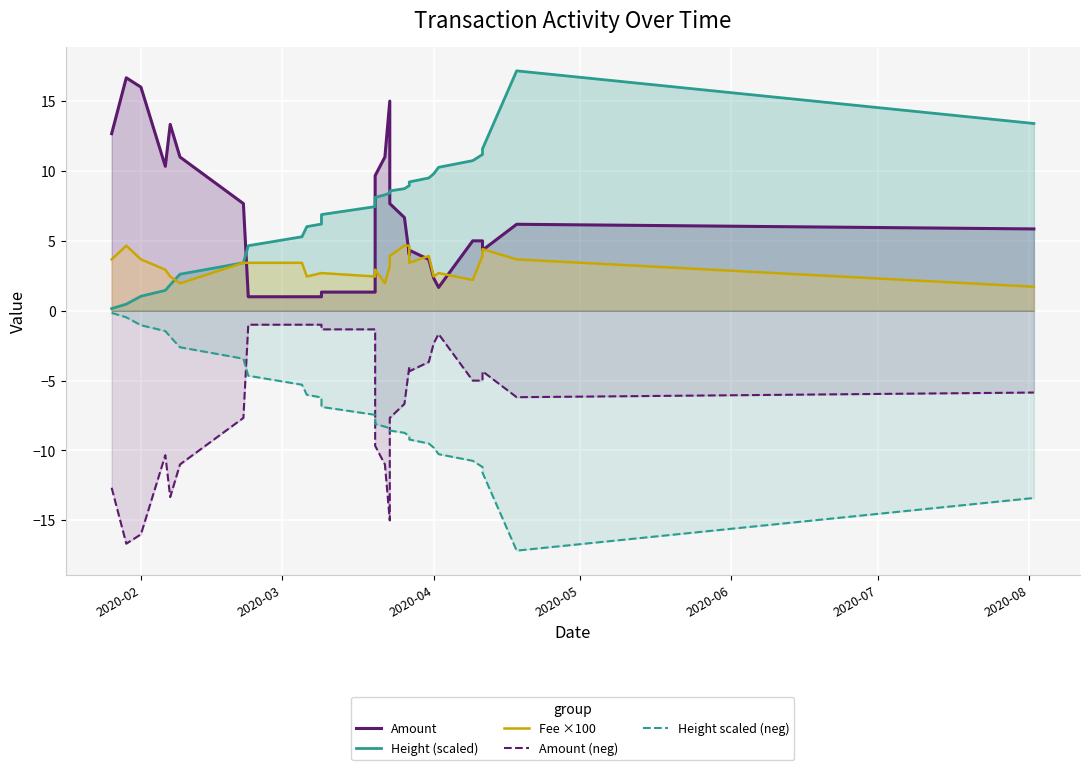

At which label does Height scaled (neg) first exceed -8?

2020-02